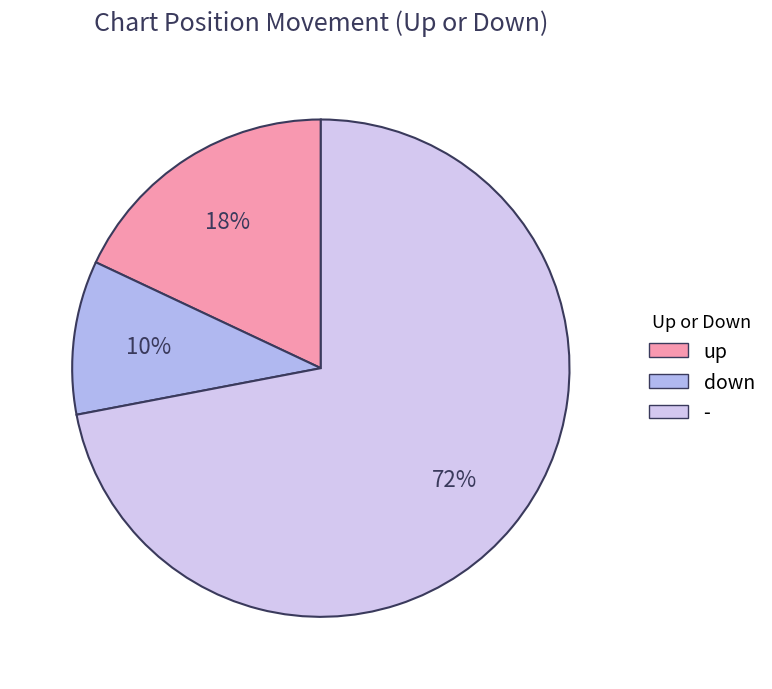

To the nearest percent, what is the difference between the largest and smallest slice percentages?

62%